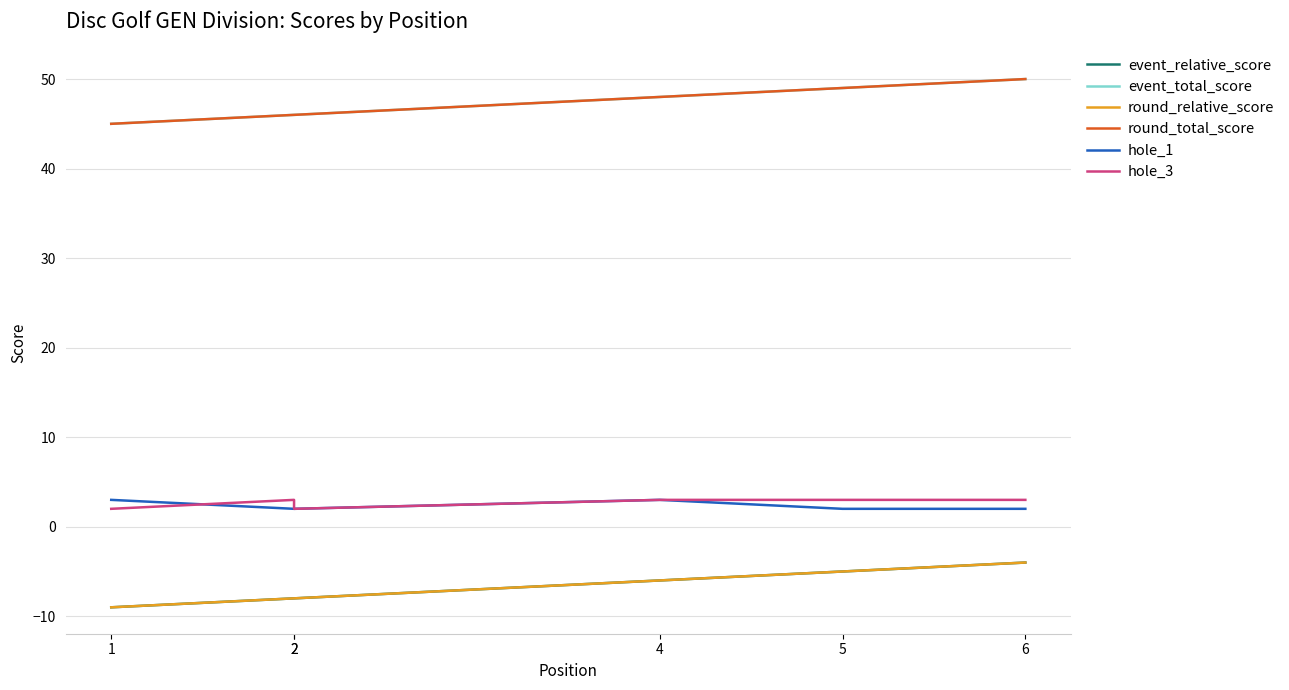

Which category has the highest value across all series?

6